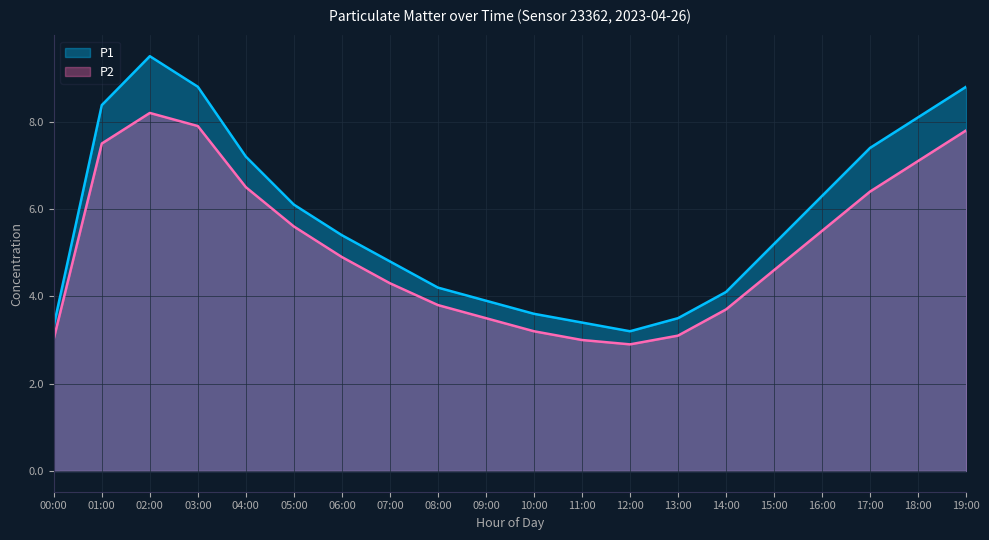

What is the total value across all series at 14:00?

7.8